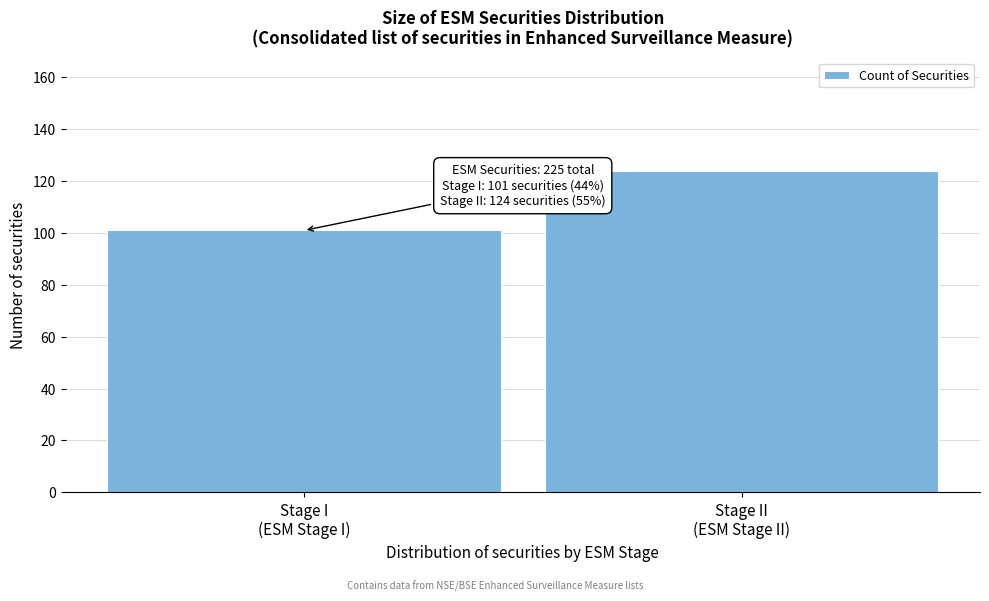

Reading left to right, transcribe all the data shown in this chart.

101	124